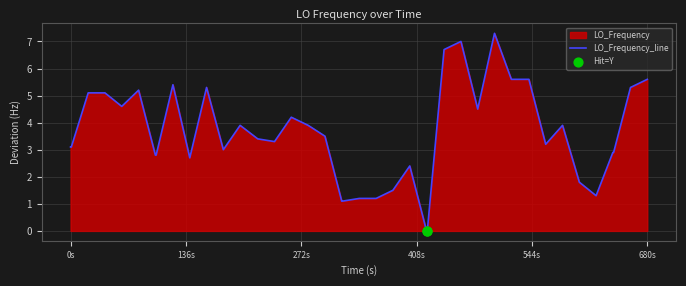

What is the greatest value displayed?

7.3